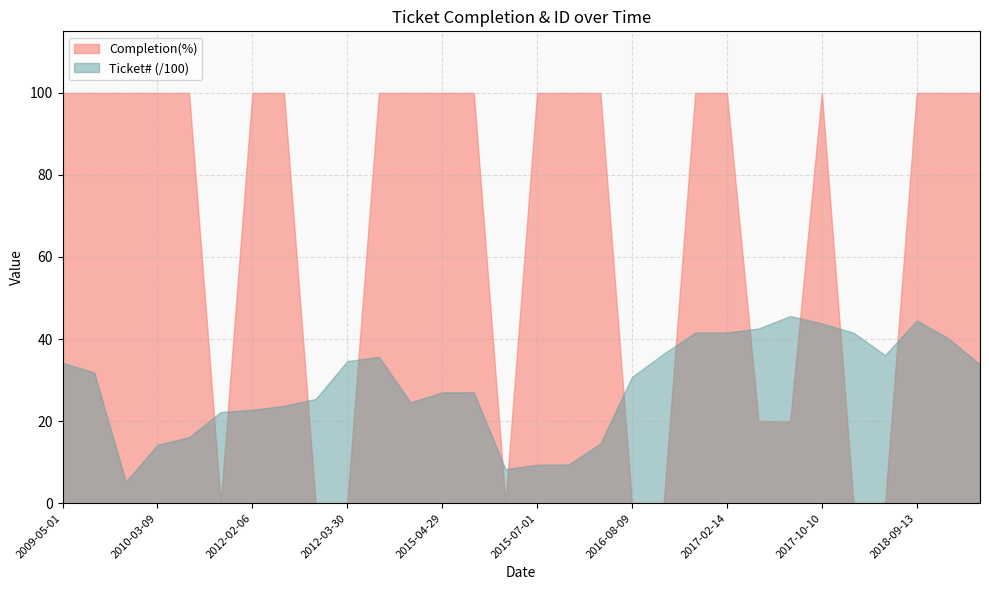

What are all the series names shown in the legend?

Completion(%), Ticket# (/100)